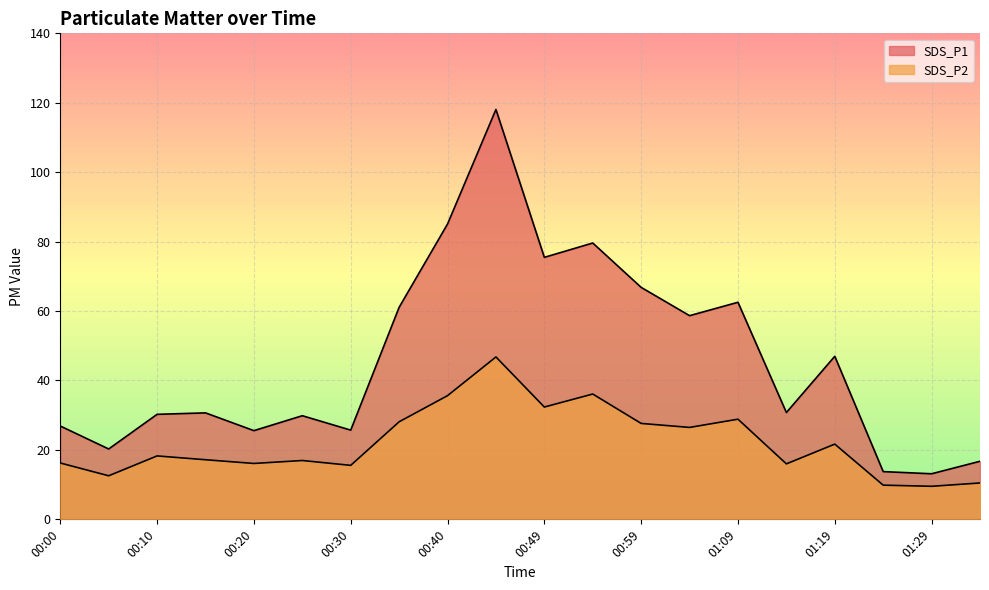

Reading left to right, transcribe all the data shown in this chart.

SDS_P1: 26.9	20.3	30.2	30.7	25.6	29.9	25.7	61.1	85.1	118.1	75.5	79.6	66.8	58.7	62.5	30.8	47.0	13.8	13.1	16.7
SDS_P2: 16.2	12.6	18.3	17.2	16.1	16.9	15.6	28.1	35.6	46.8	32.4	36.1	27.6	26.5	28.9	16.0	21.7	9.8	9.5	10.5